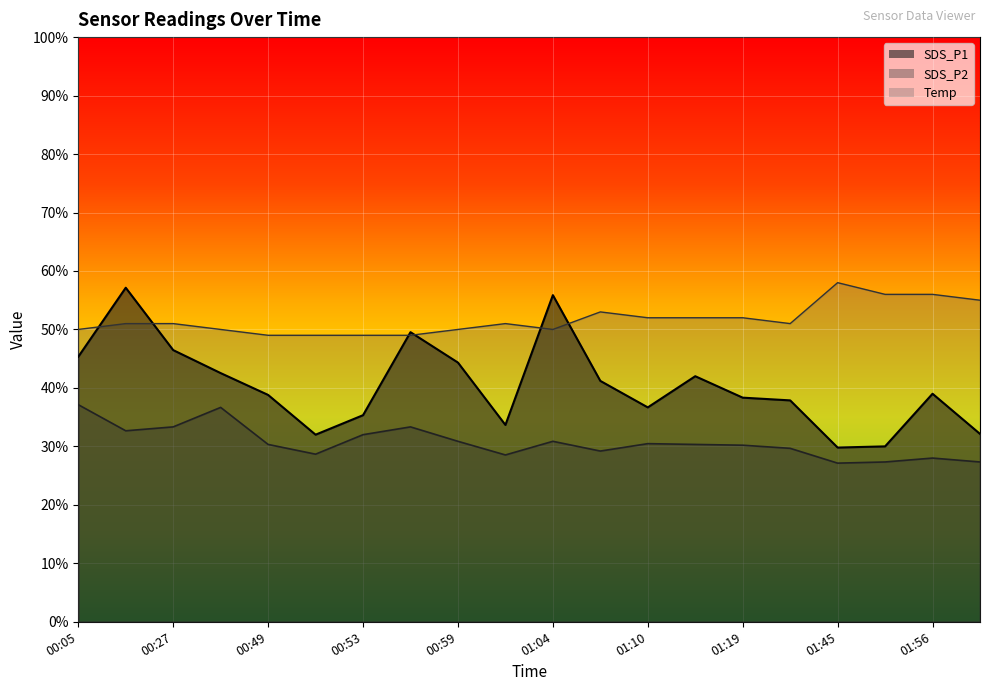

Between 00:57 and 01:21, which is larger?

00:57